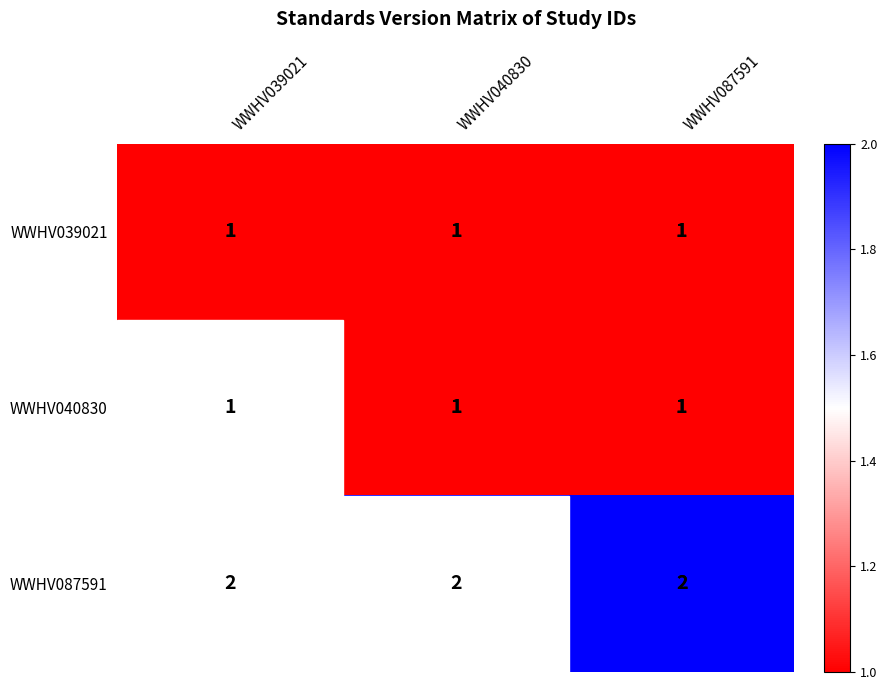

Is it true that WWHV087591 equals 1 at WWHV039021?

False